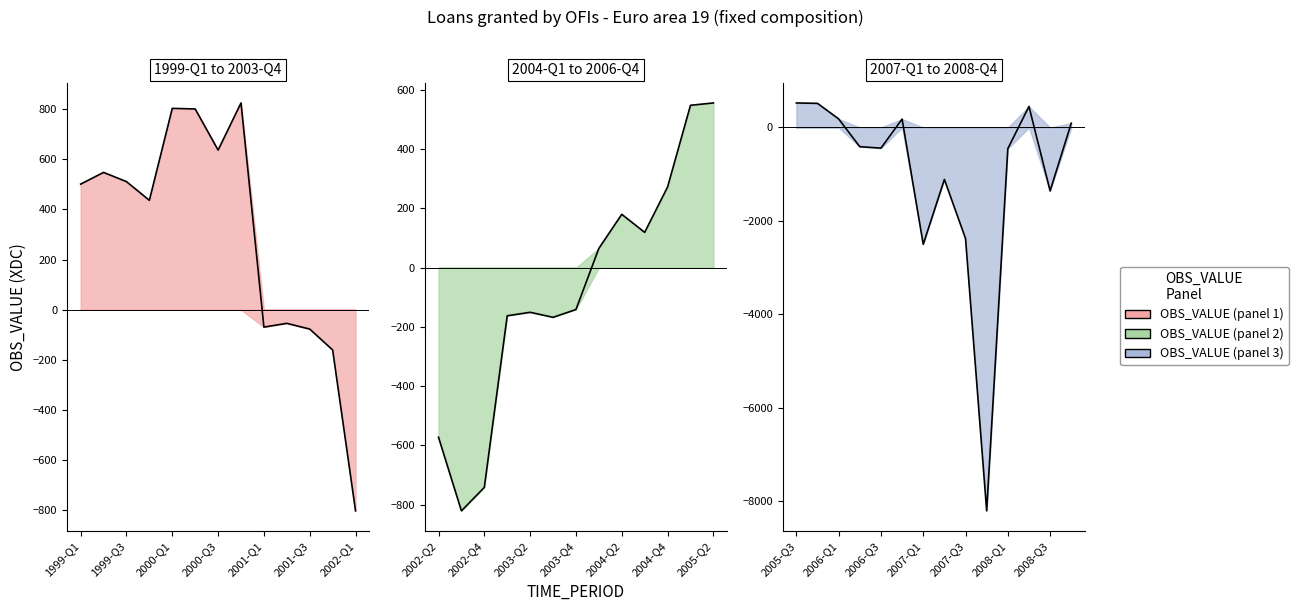

How many interior local peaks (higher than both neighbors) does the data have?

11